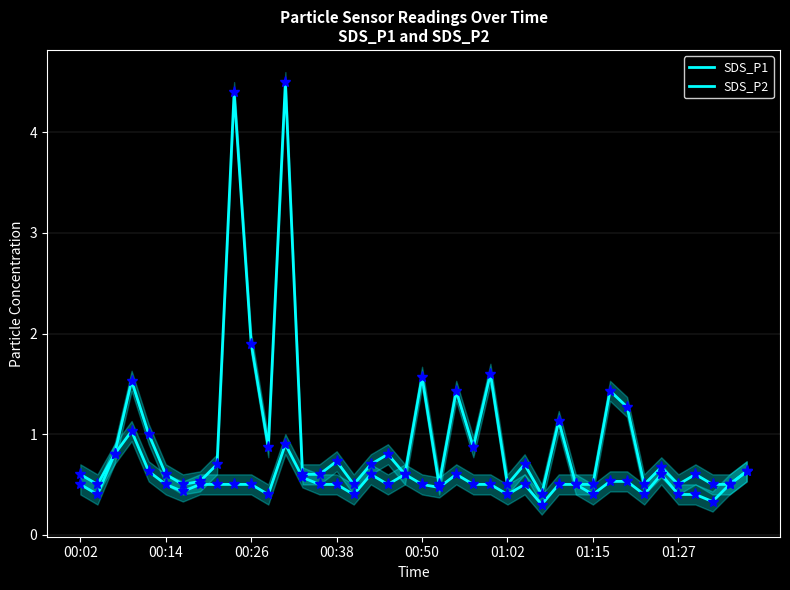

At which category does the chart reach its minimum across all series?

27